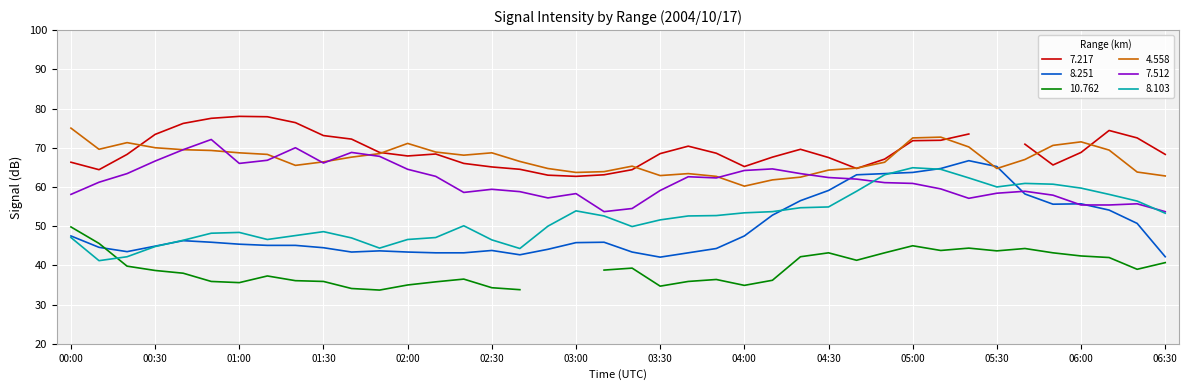

Between 02:00 and 05:40, which series saw the biggest shift?

8.251